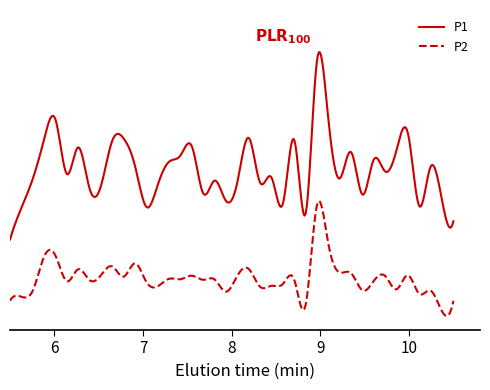

At how many categories does at least one series exceed 26?

1